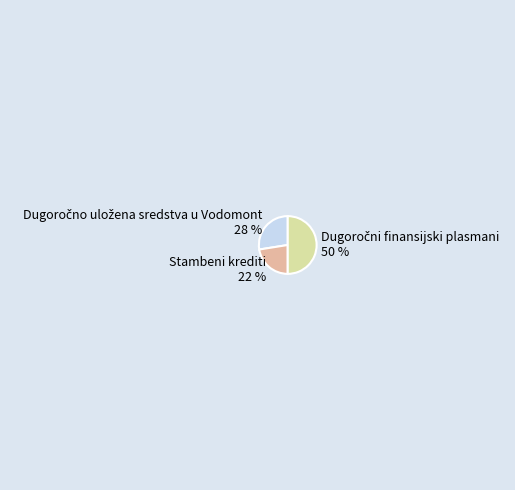

Count the number of slices in the pie.

3